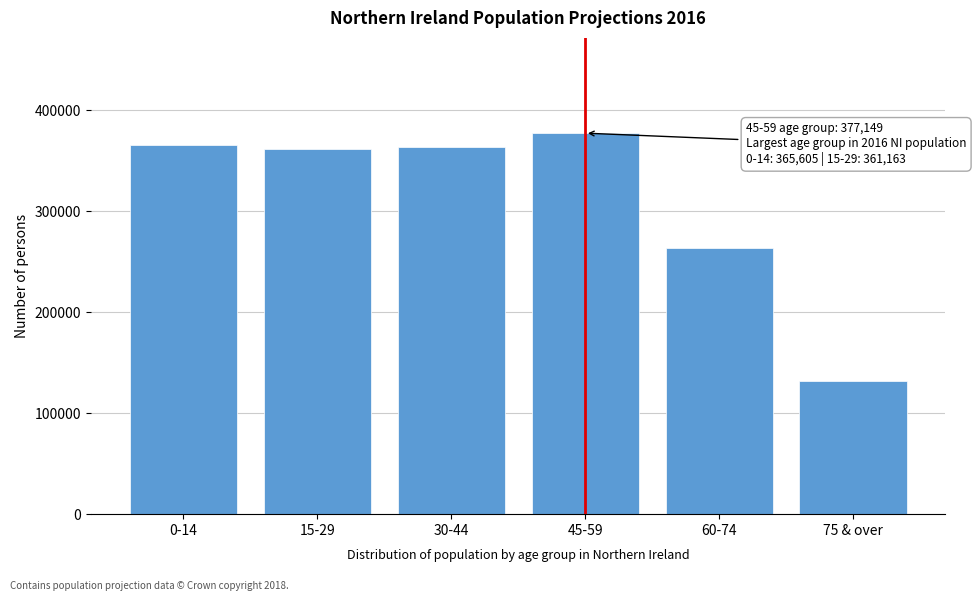

Reading left to right, what are all the values shown in this chart?

365605	361163	363545	377149	262979	131696